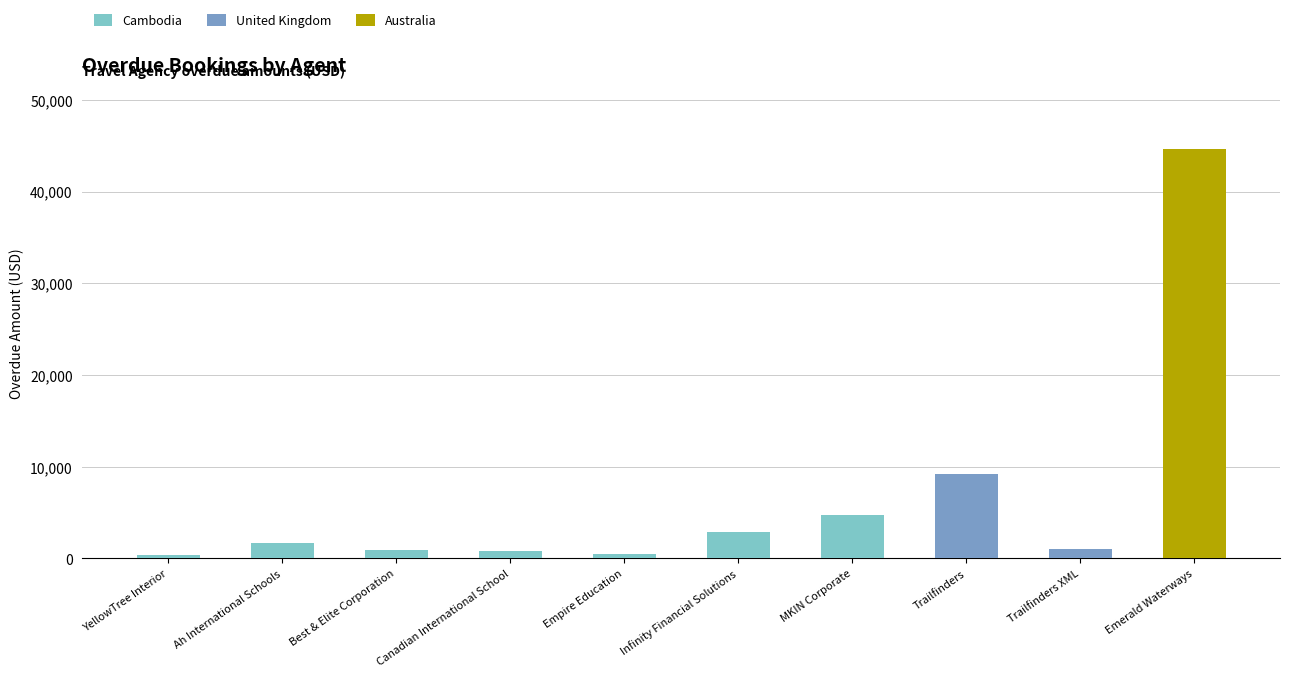

The value of Cambodia at Infinity Financial Solutions is 1168.2. True or false?

False